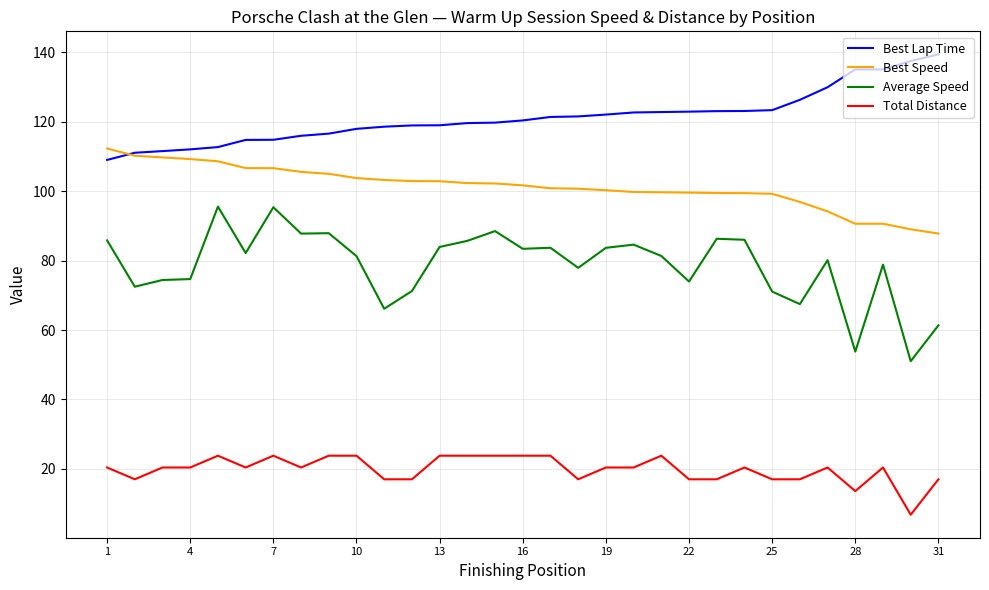

Rank the series by their maximum value, from highest to lowest.

Best Lap Time, Best Speed, Average Speed, Total Distance